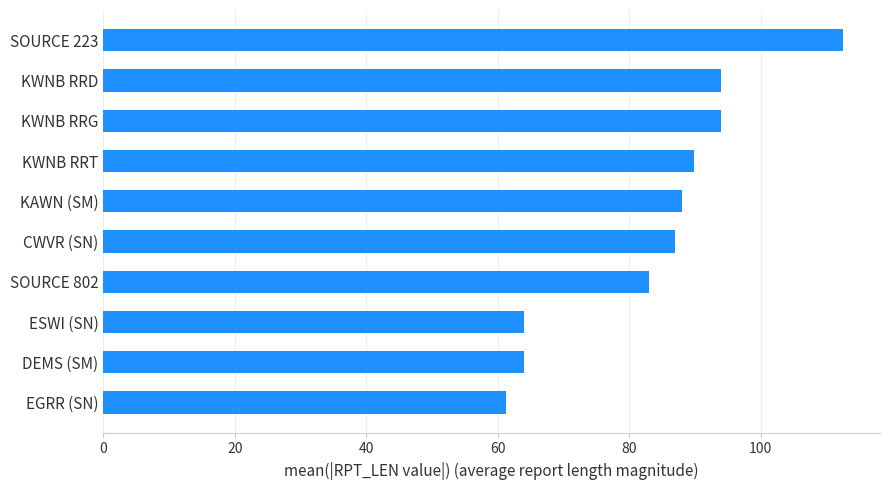

What is the sum of all values?

837.6